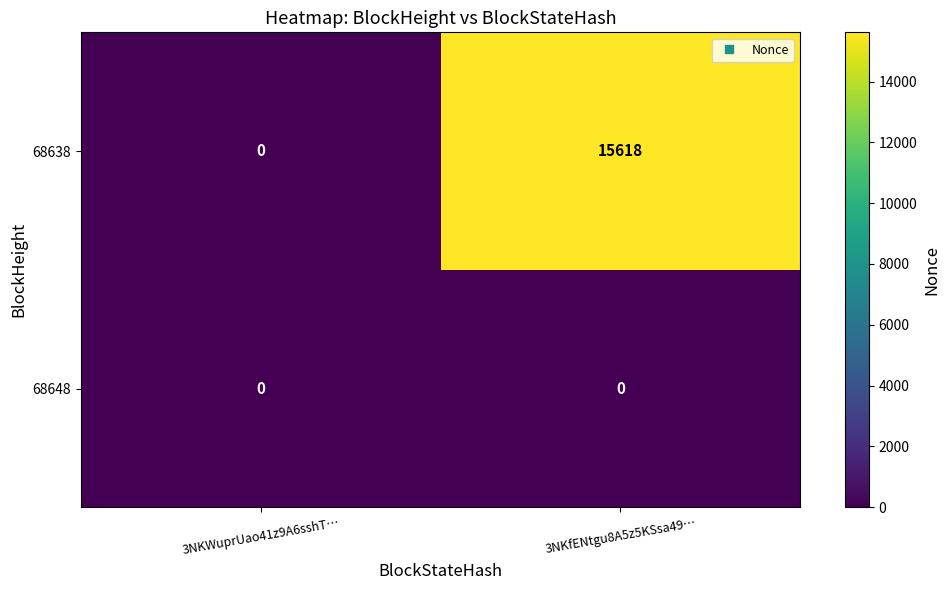

What is the spread (max minus min) of values at 3NKfENtgu8A5z5KSsa49…?

15618